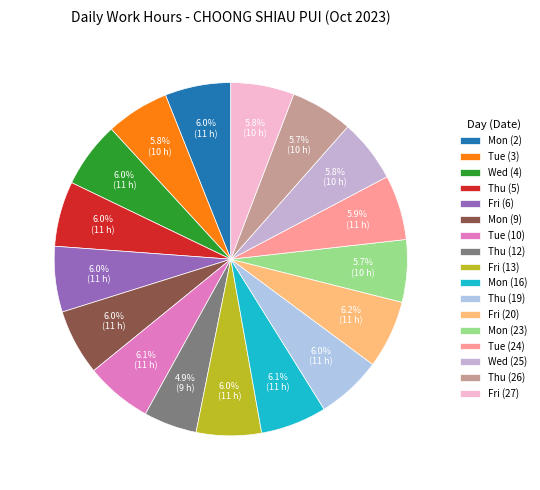

To the nearest percent, what percentage of the pie is Tue (24)?

6%